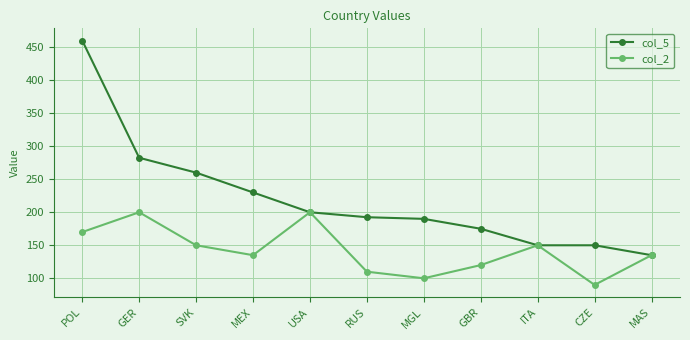

Rank the series by their maximum value, from lowest to highest.

col_2, col_5